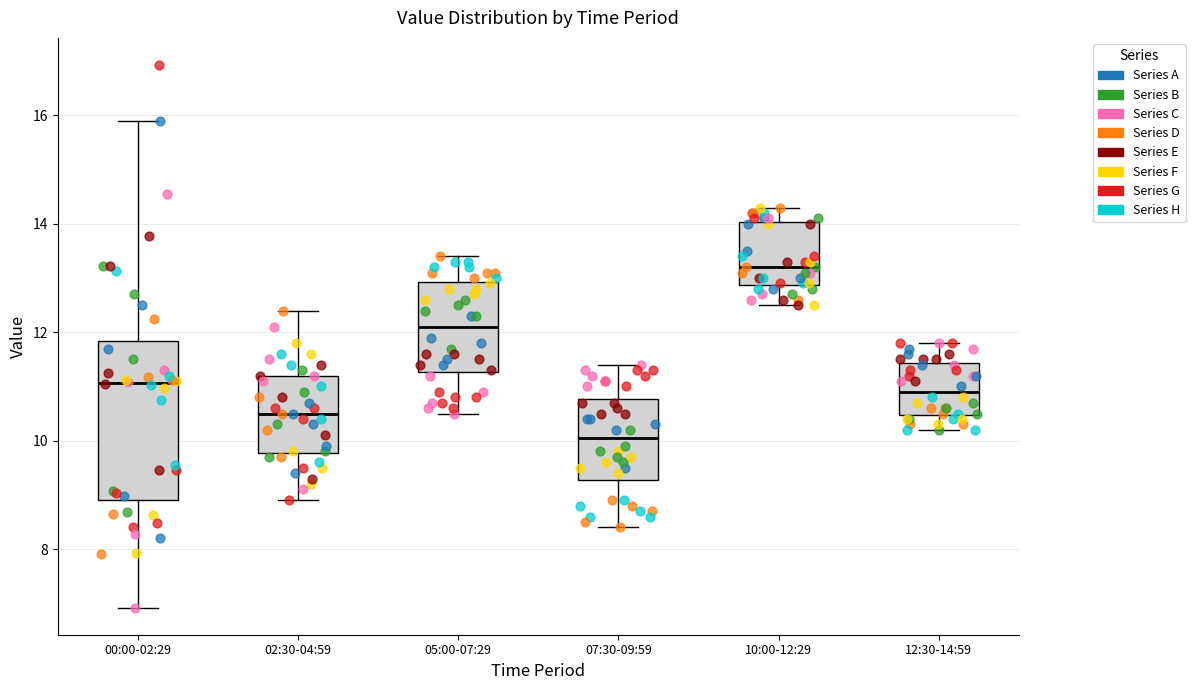

Where does the median line of the box for 12:30-14:59 sit on the y-axis? The values are not printed on the chart, so give them approximately, as read against the axis.

11.0